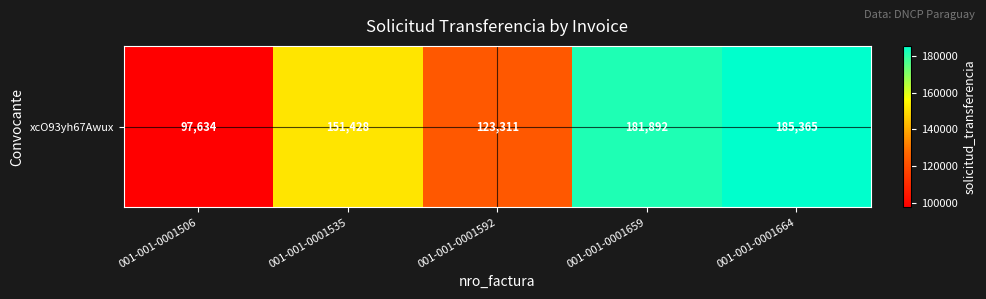

True or false: the data shows 128889 at 001-001-0001506.

False